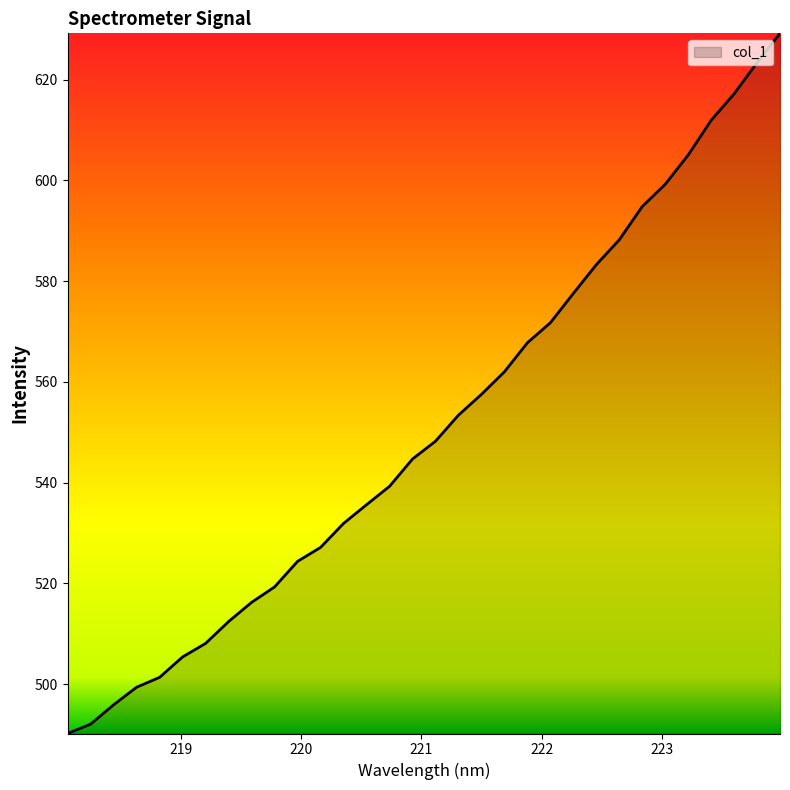

What is the greatest value displayed?

629.2